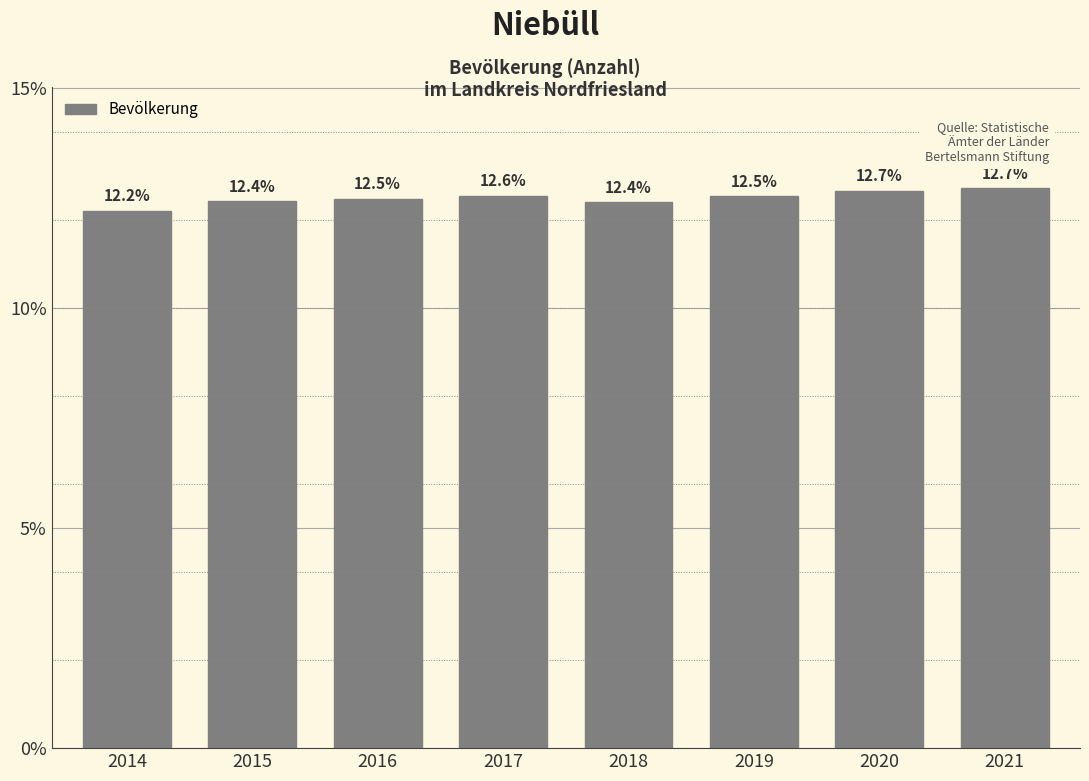

Reading right to left, extract all data points from this chart.

12.7	12.7	12.5	12.4	12.6	12.5	12.4	12.2